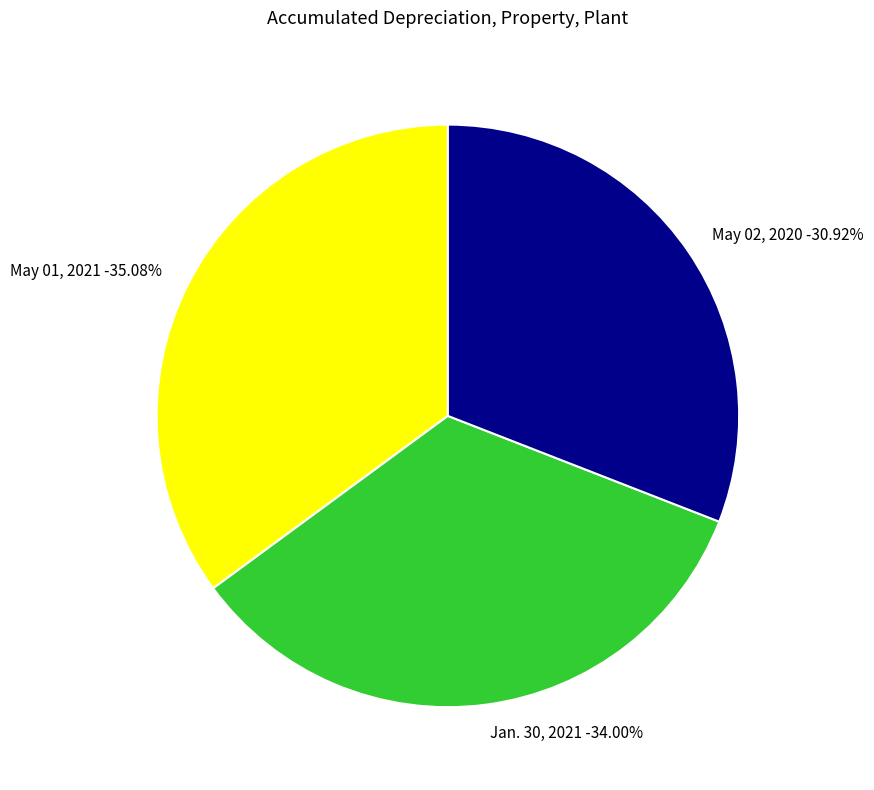

What percentage is NOT represented by Jan. 30, 2021?

66.0%